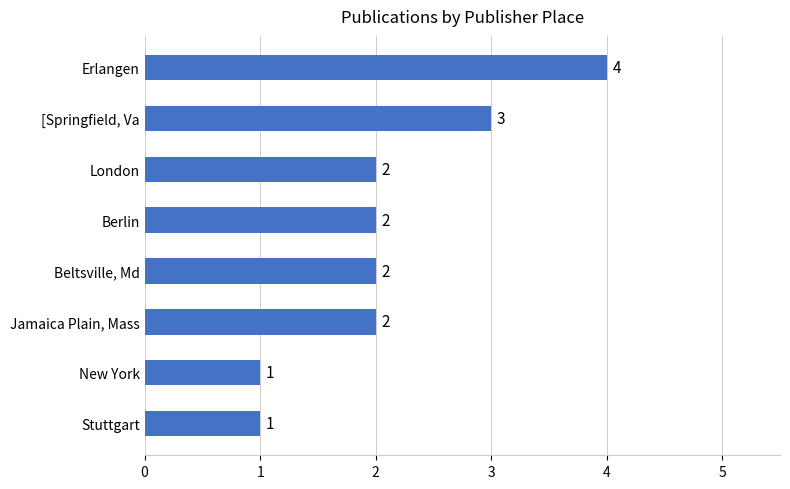

What is the difference between the maximum and minimum values?

3